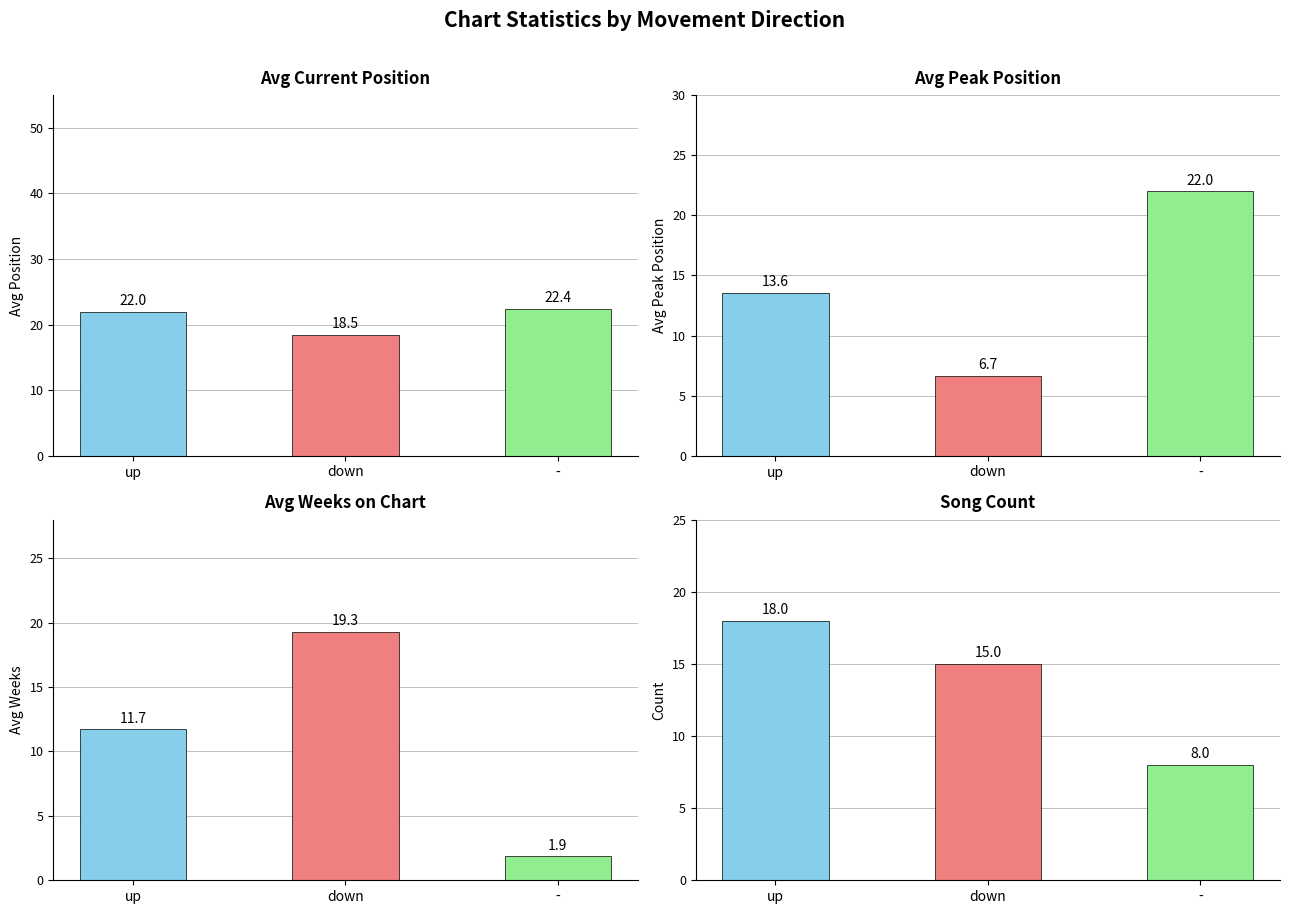

What is the difference between the maximum and minimum values in the Avg Peak Position series?

3.9